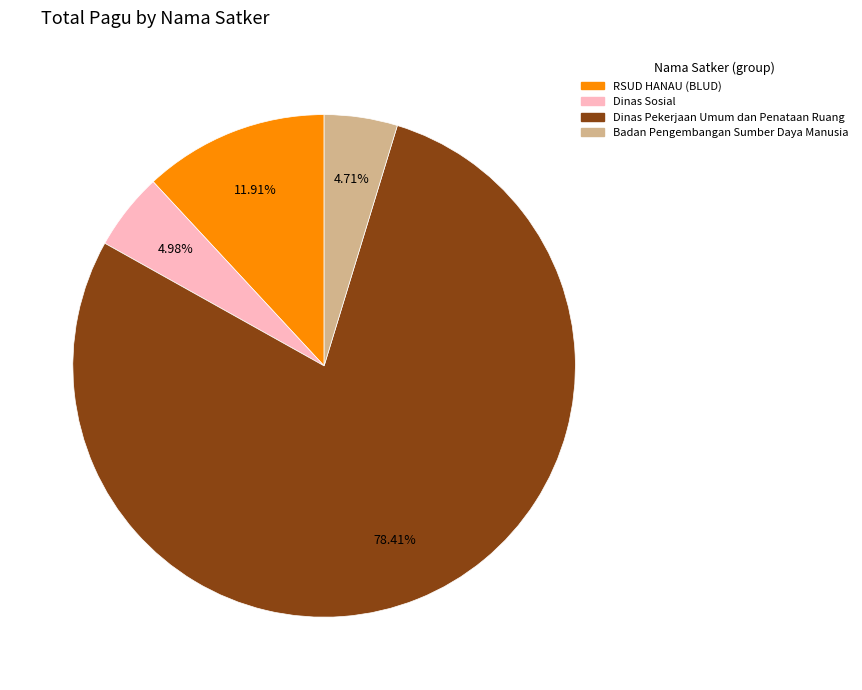

Is there any slice that represents more than half of the pie?

Yes